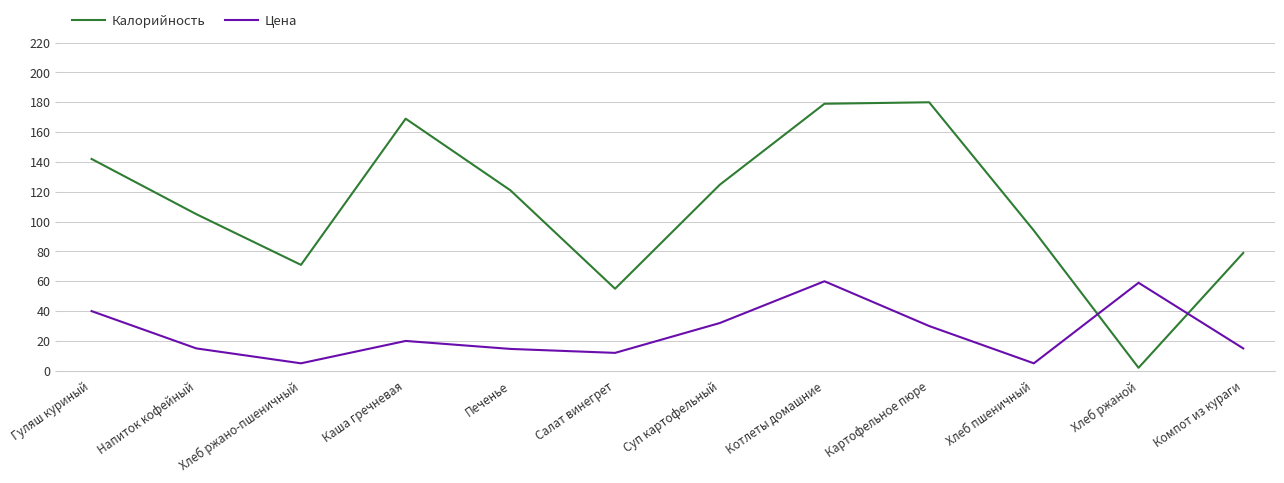

Rank the series by their average value, from lowest to highest.

Цена, Калорийность